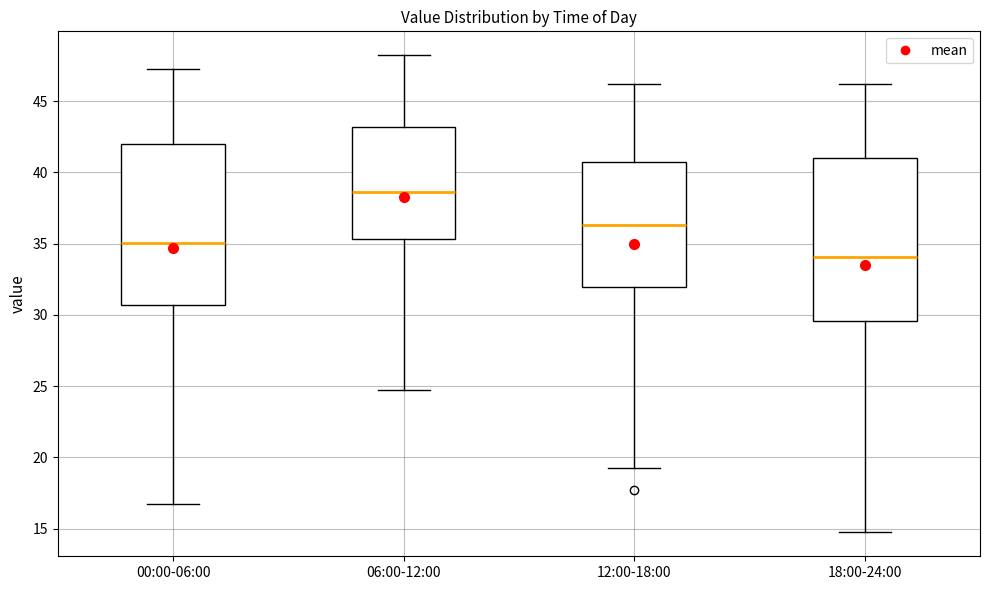

Where is the lower edge of the box for 00:00-06:00 on the y-axis? The values are not printed on the chart, so give them approximately, as read against the axis.

30.5